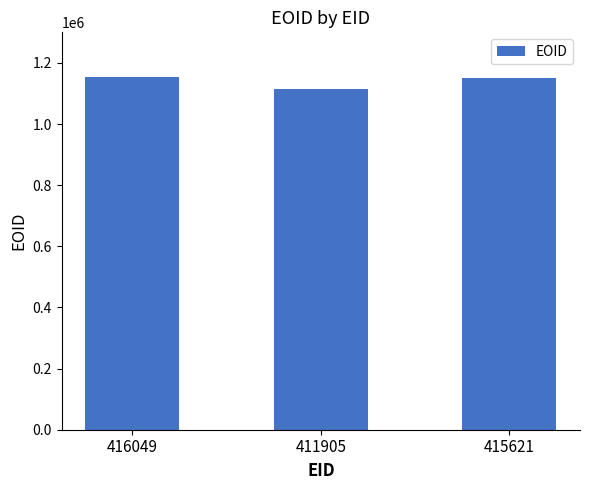

What is the greatest value displayed?

1153897